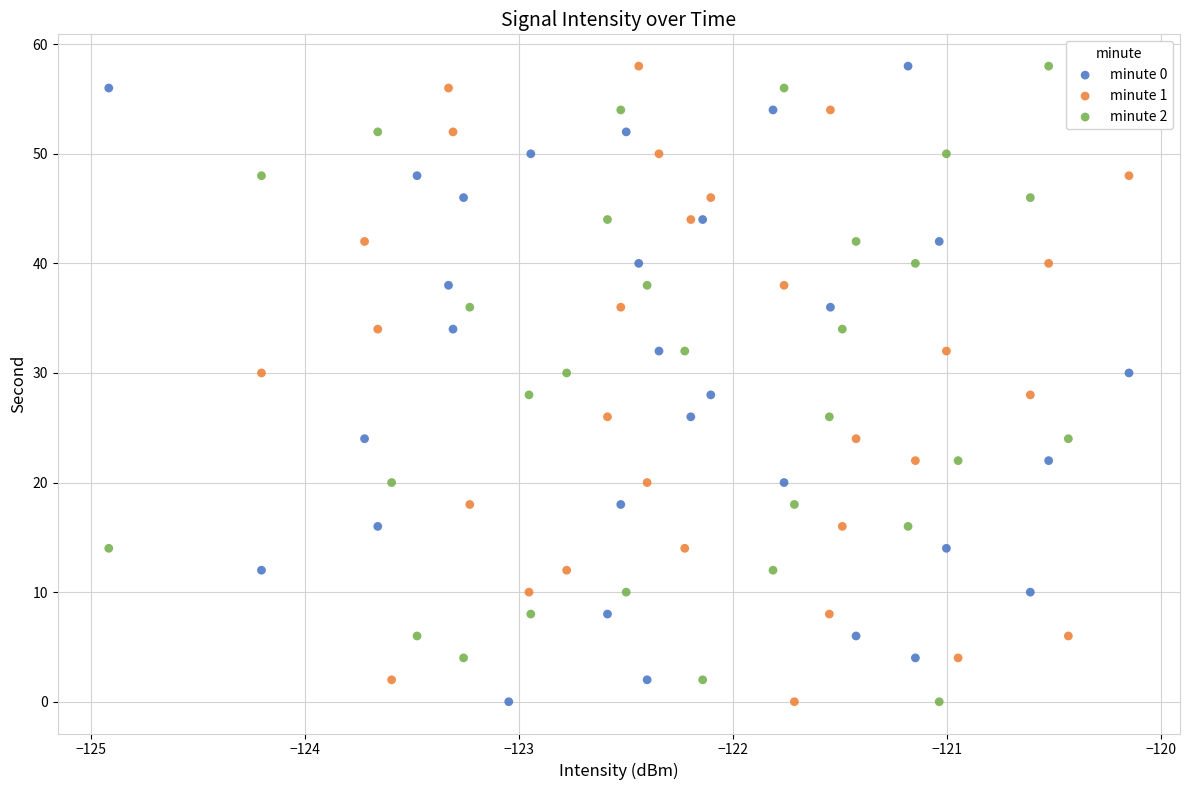

What are all the series names shown in the legend?

minute 0, minute 1, minute 2